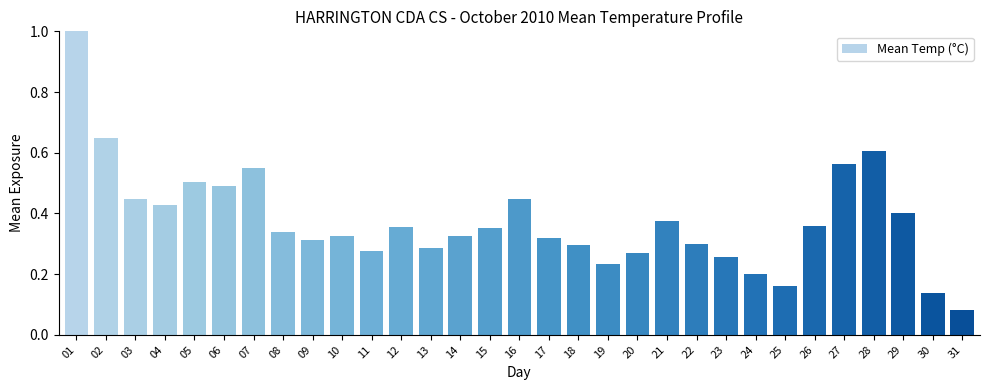

Count the number of categories in the chart.

31